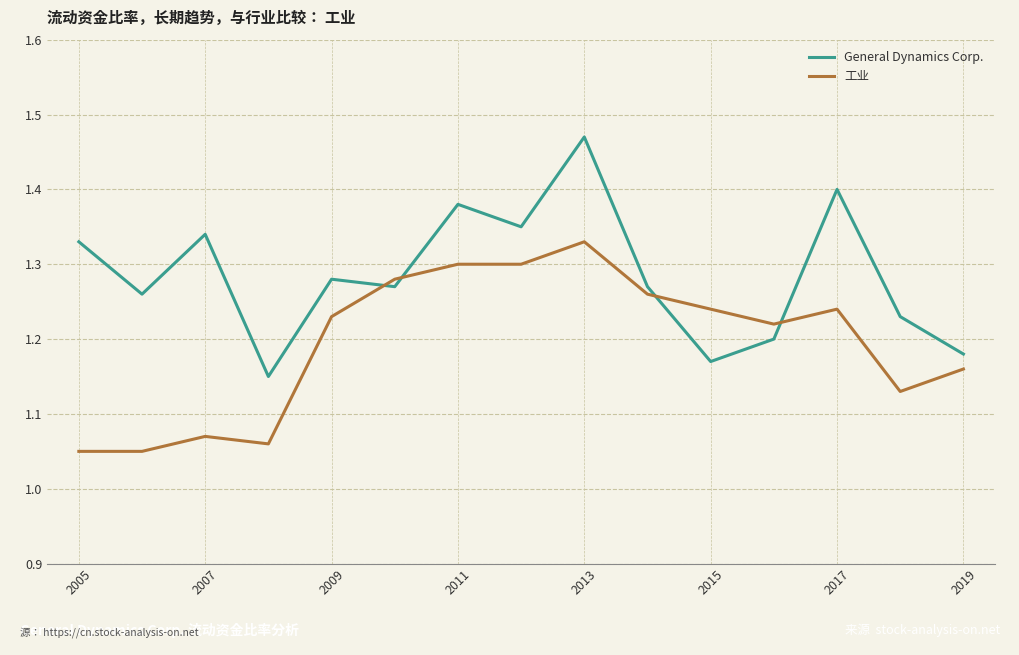

List the series in order of their peak value, highest first.

General Dynamics Corp., 工业